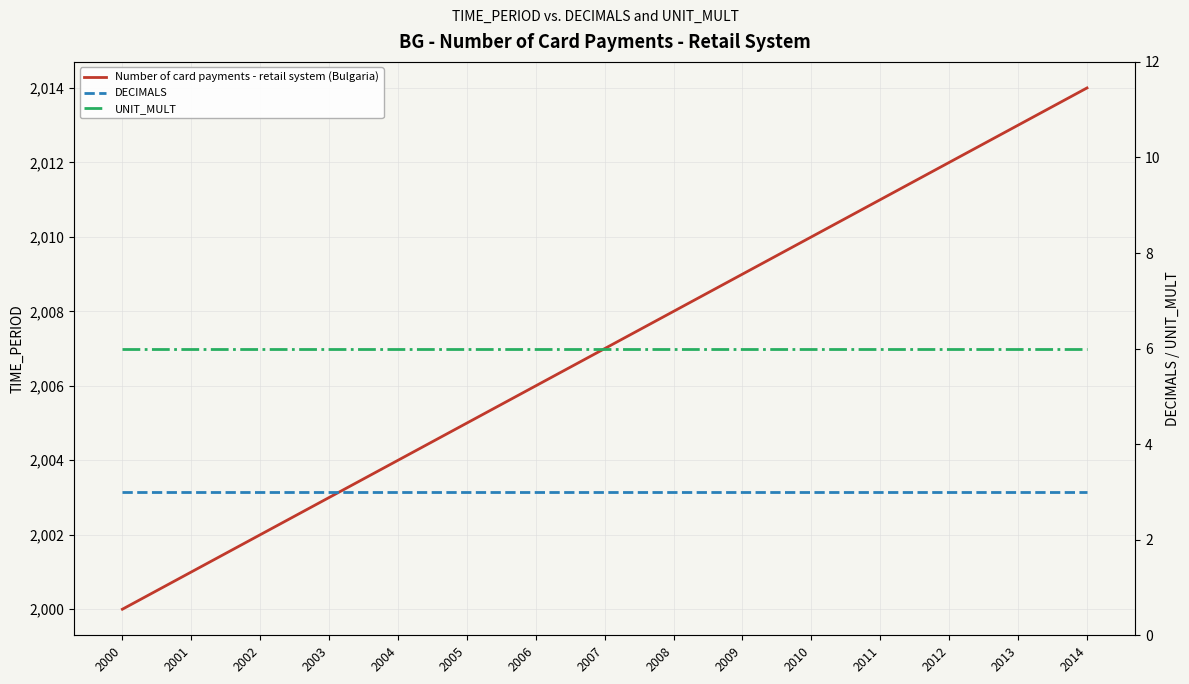

Which series changed the most between 2002 and 2009?

Number of card payments - retail system (Bulgaria)